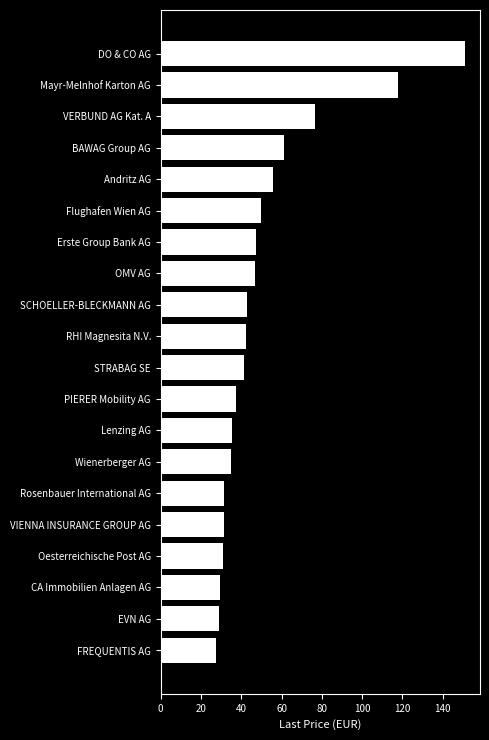

What is the sum of all values?

1020.5